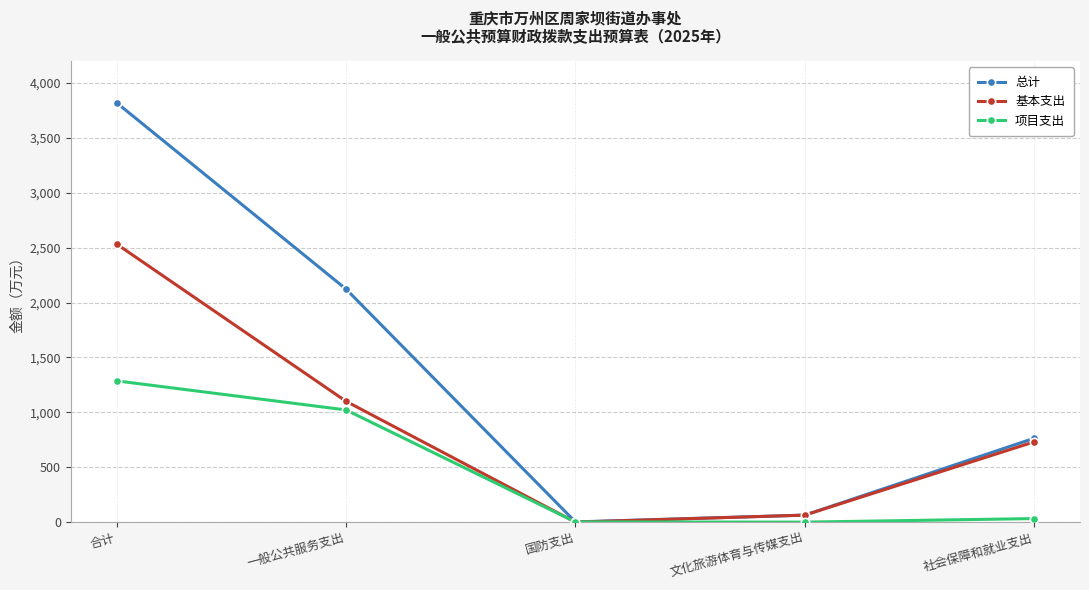

What is the difference between the maximum and minimum values in the 总计 series?

3817.7